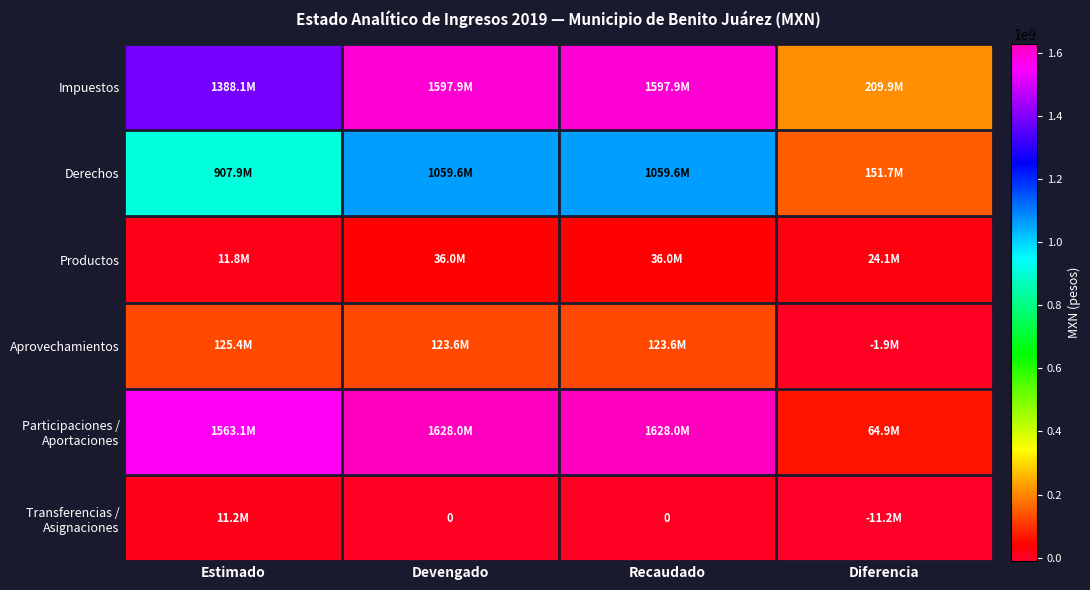

Rank the categories by Derechos value from lowest to highest.

Diferencia, Estimado, Devengado, Recaudado